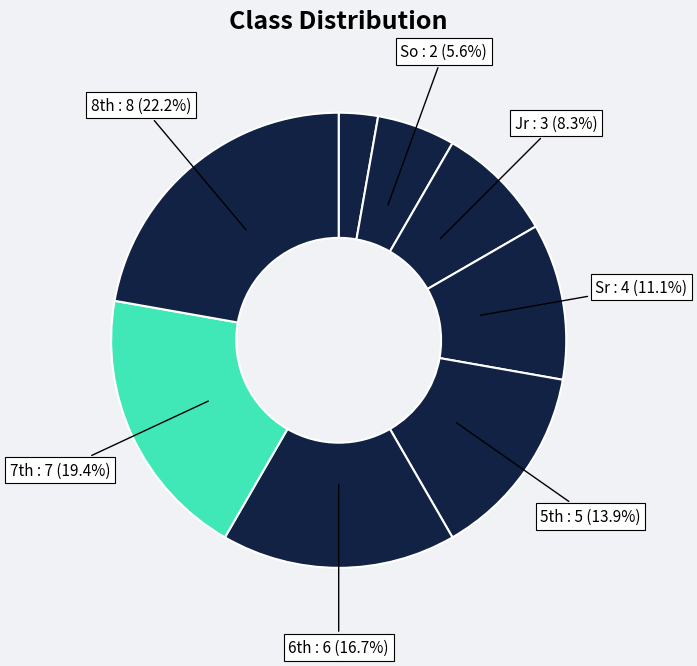

Count the number of slices in the pie.

8